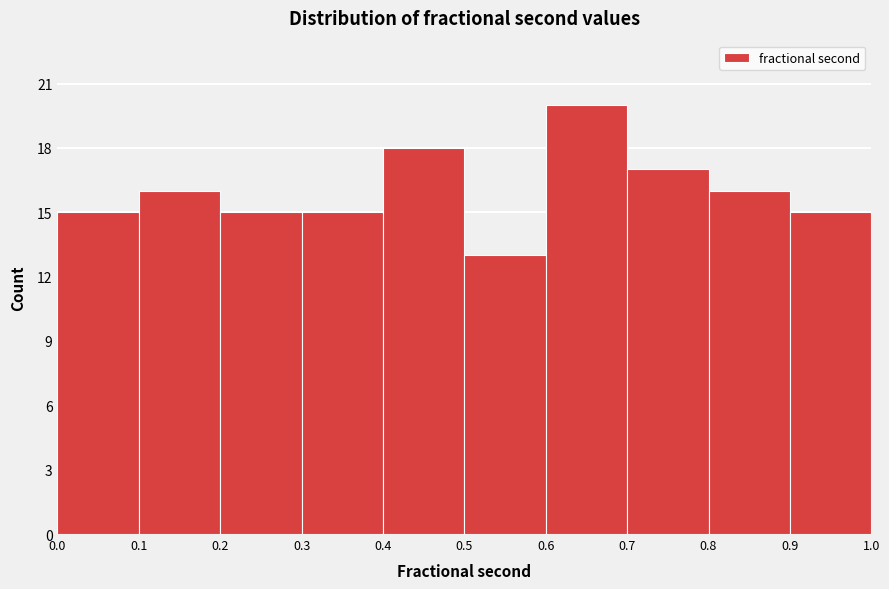

Which range on the x-axis has the tallest bar?

0.6 to 0.7